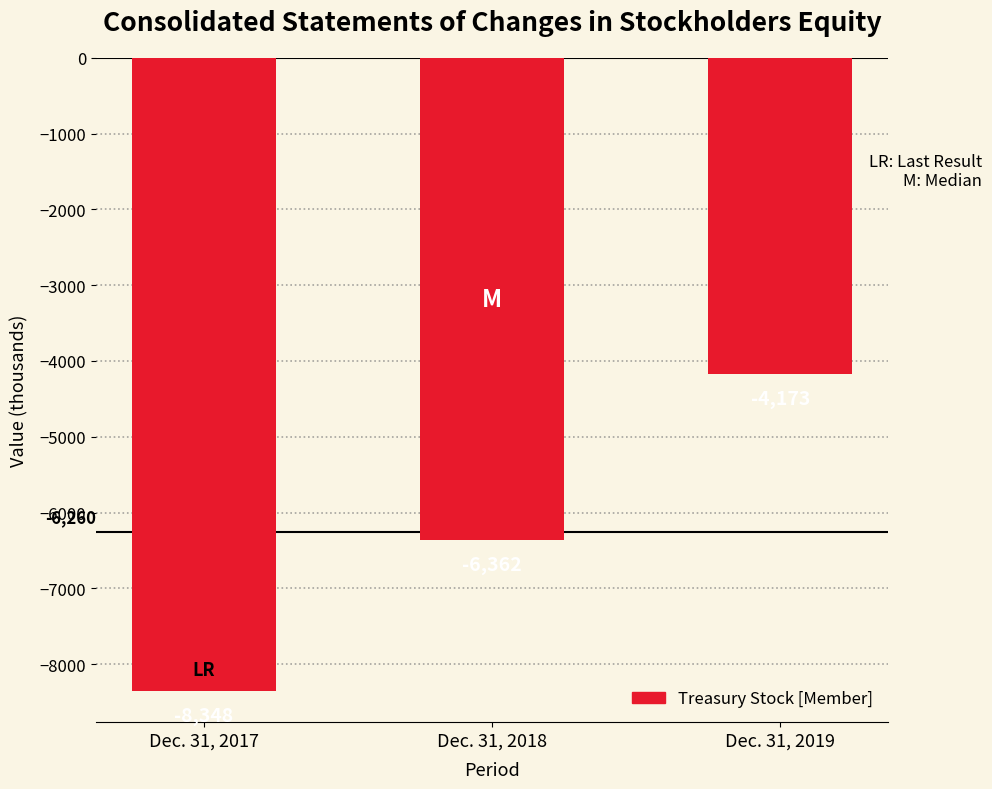

Rank the categories by value from highest to lowest.

Dec. 31, 2019, Dec. 31, 2018, Dec. 31, 2017